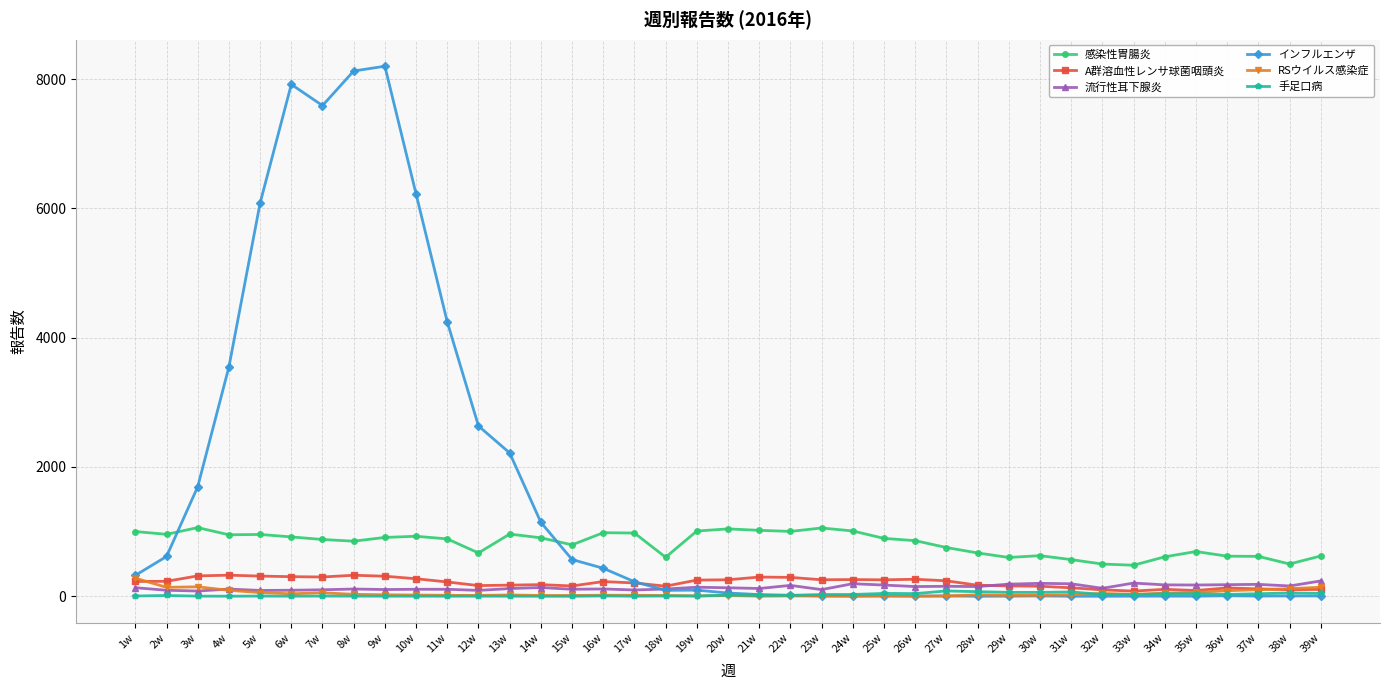

Where is the first local minimum for インフルエンザ?

7w